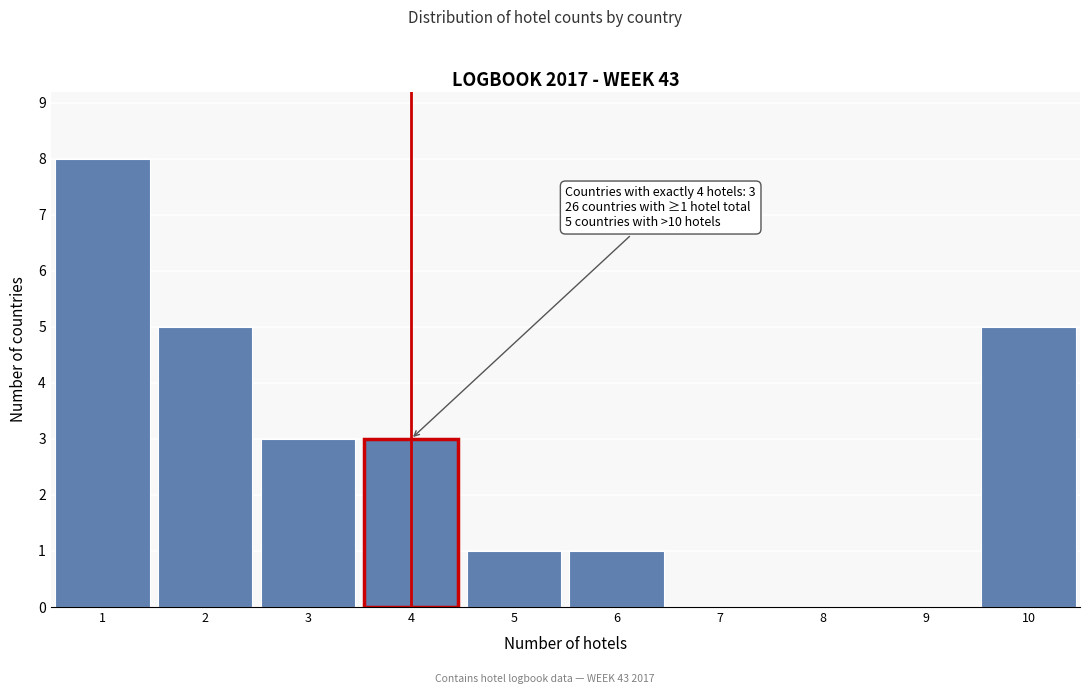

Over which range of the x-axis is the bar tallest?

0.5 to 1.5